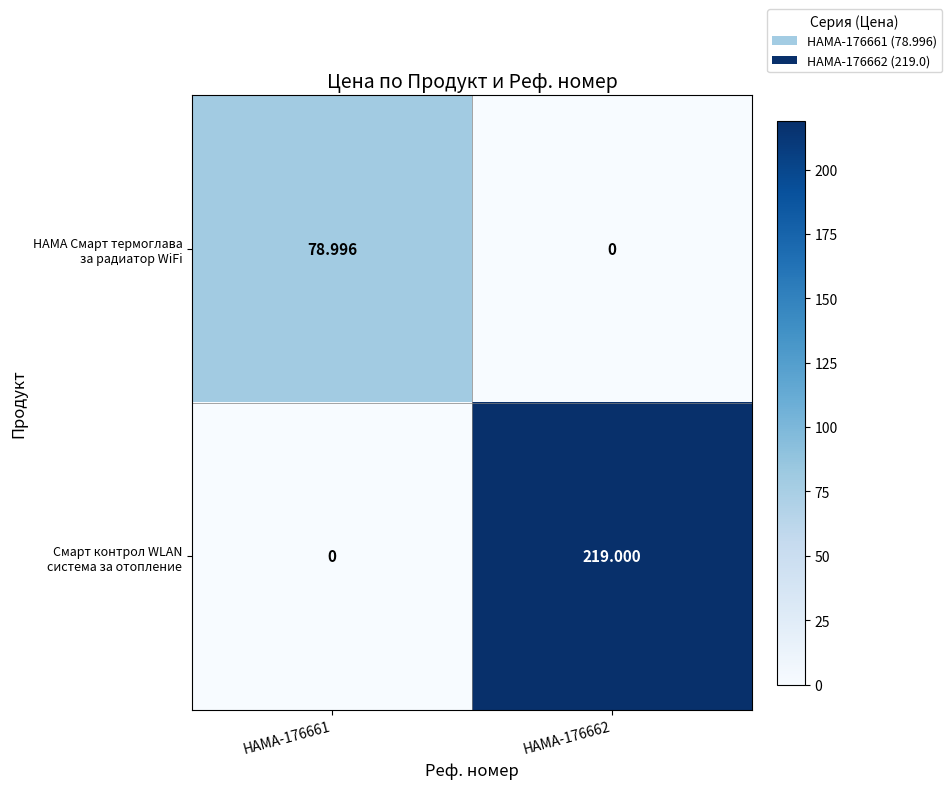

How many series are shown in this chart?

2